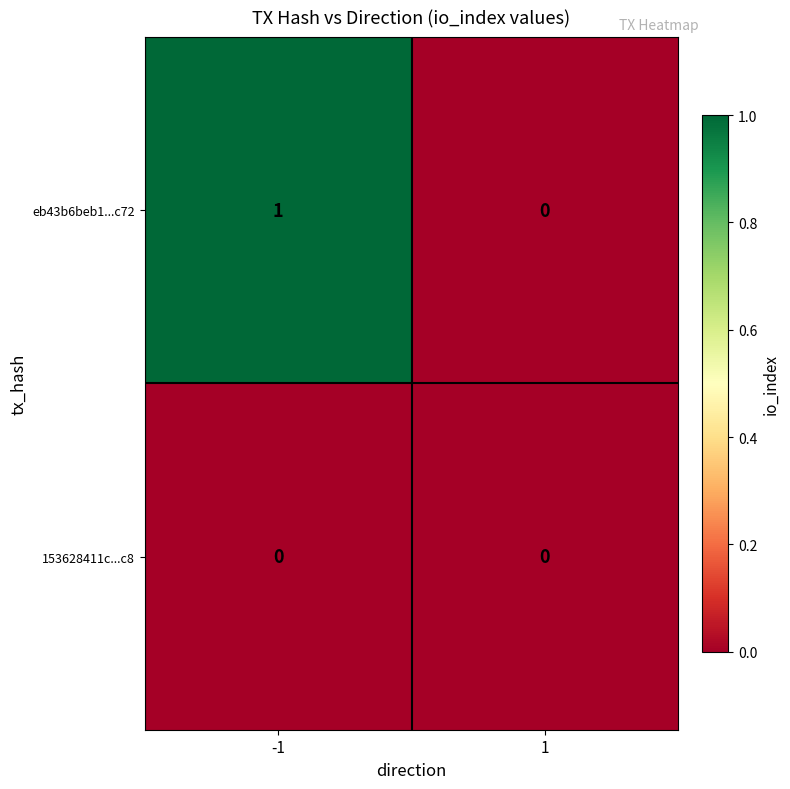

Which series has the largest total across all categories?

eb43b6beb1...c72